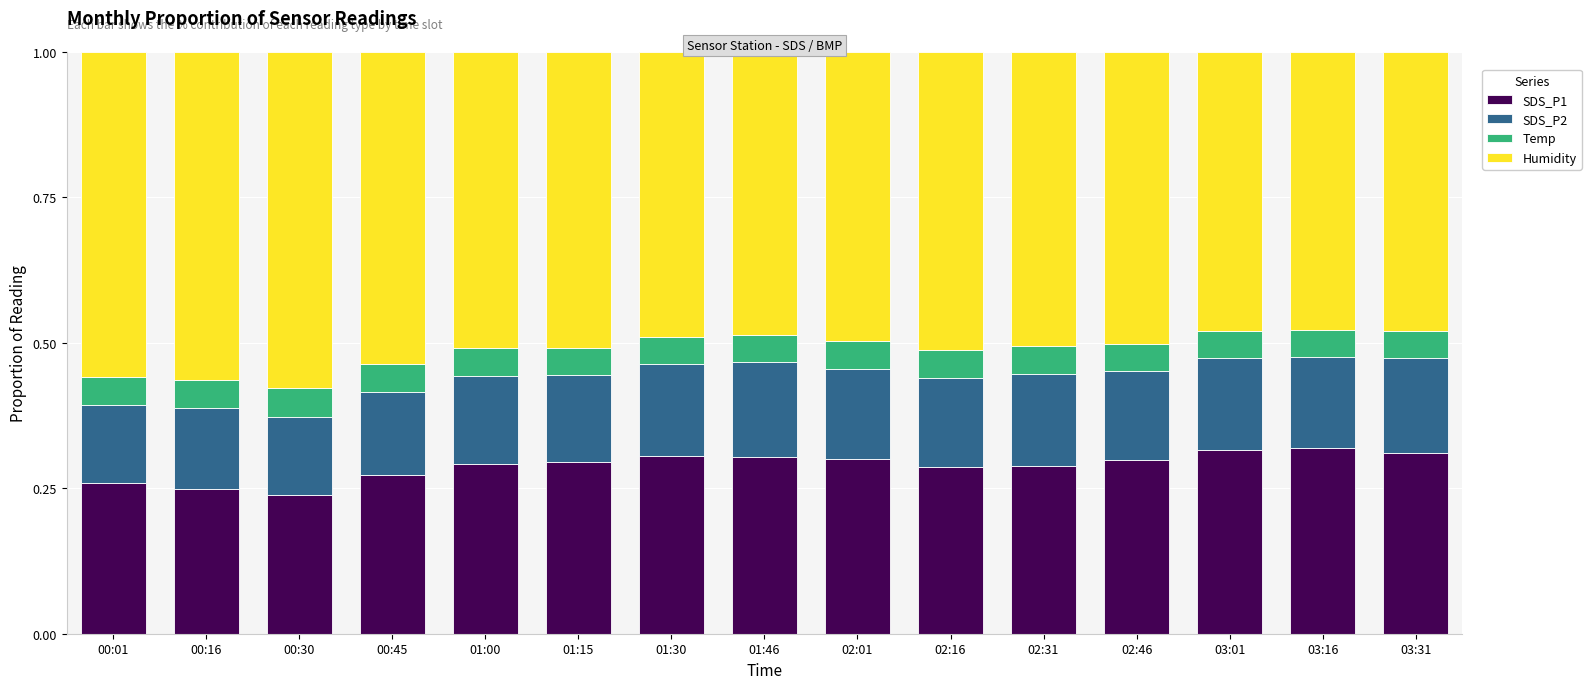

Does the chart contain stacked bars?

Yes